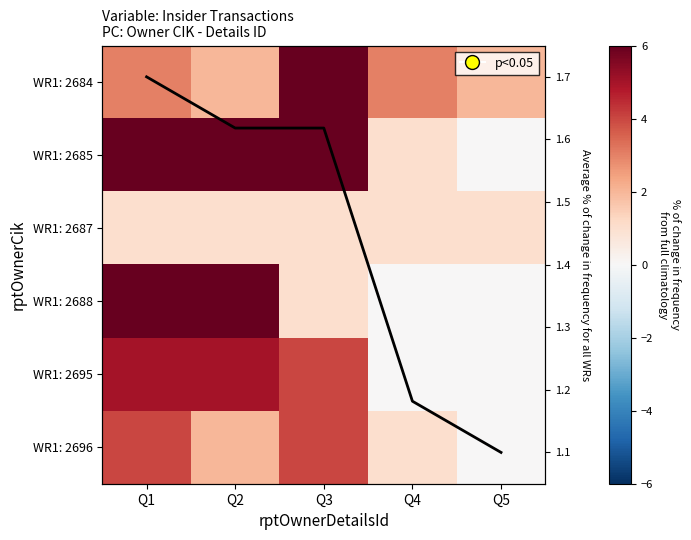

Where is WR1: 2687 nearest to the value 1?

Q1